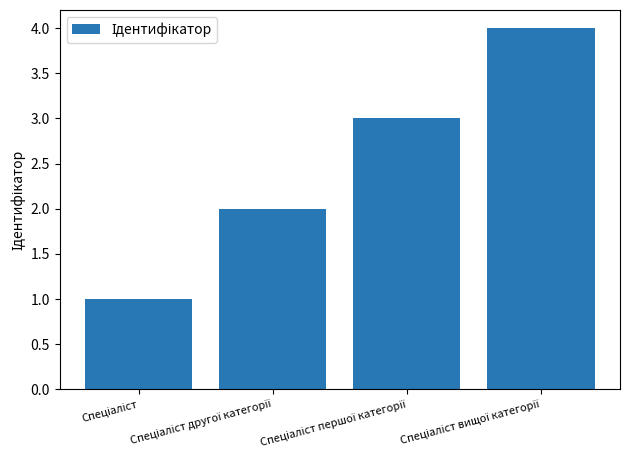

What is the maximum value shown in the chart?

4